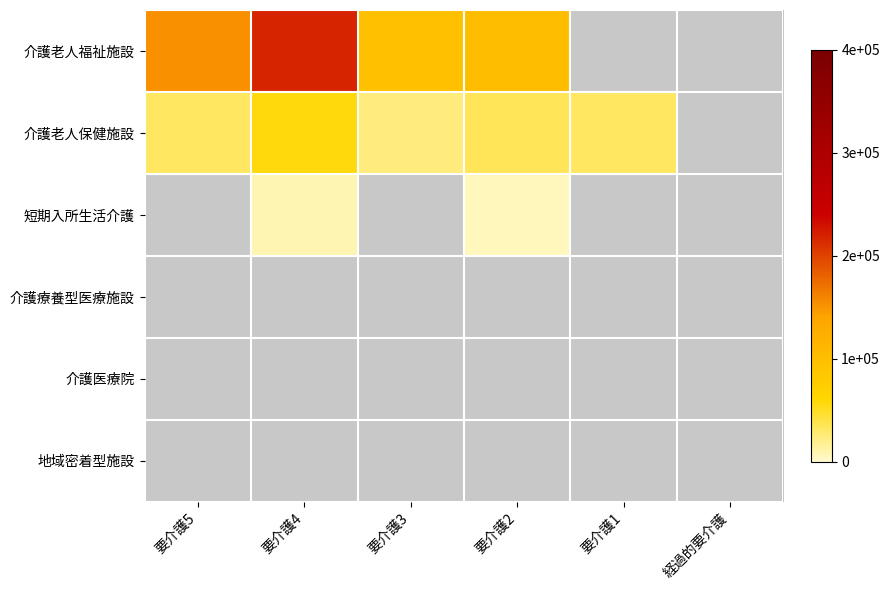

How many data points does each series have?

6